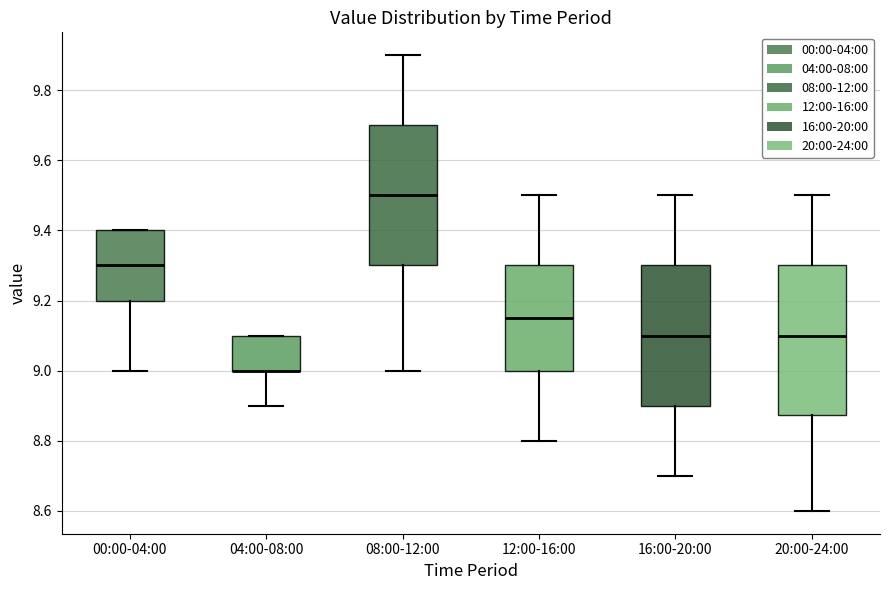

Reading left to right, read every box against the y-axis: the position of its median line, the range the box covers, and the ends of its whiskers. The values are not printed on the chart, so give them approximately, as read against the axis.

00:00-04:00: median 9.30, box 9.20 to 9.40, whiskers 9.00 to 9.40
04:00-08:00: median 9.00 (drawn on the box's lower edge), box 9.00 to 9.10, whiskers 8.90 to 9.10
08:00-12:00: median 9.50, box 9.30 to 9.70, whiskers 9.00 to 9.90
12:00-16:00: median 9.16, box 9.00 to 9.30, whiskers 8.80 to 9.50
16:00-20:00: median 9.10, box 8.90 to 9.30, whiskers 8.70 to 9.50
20:00-24:00: median 9.10, box 8.88 to 9.30, whiskers 8.60 to 9.50